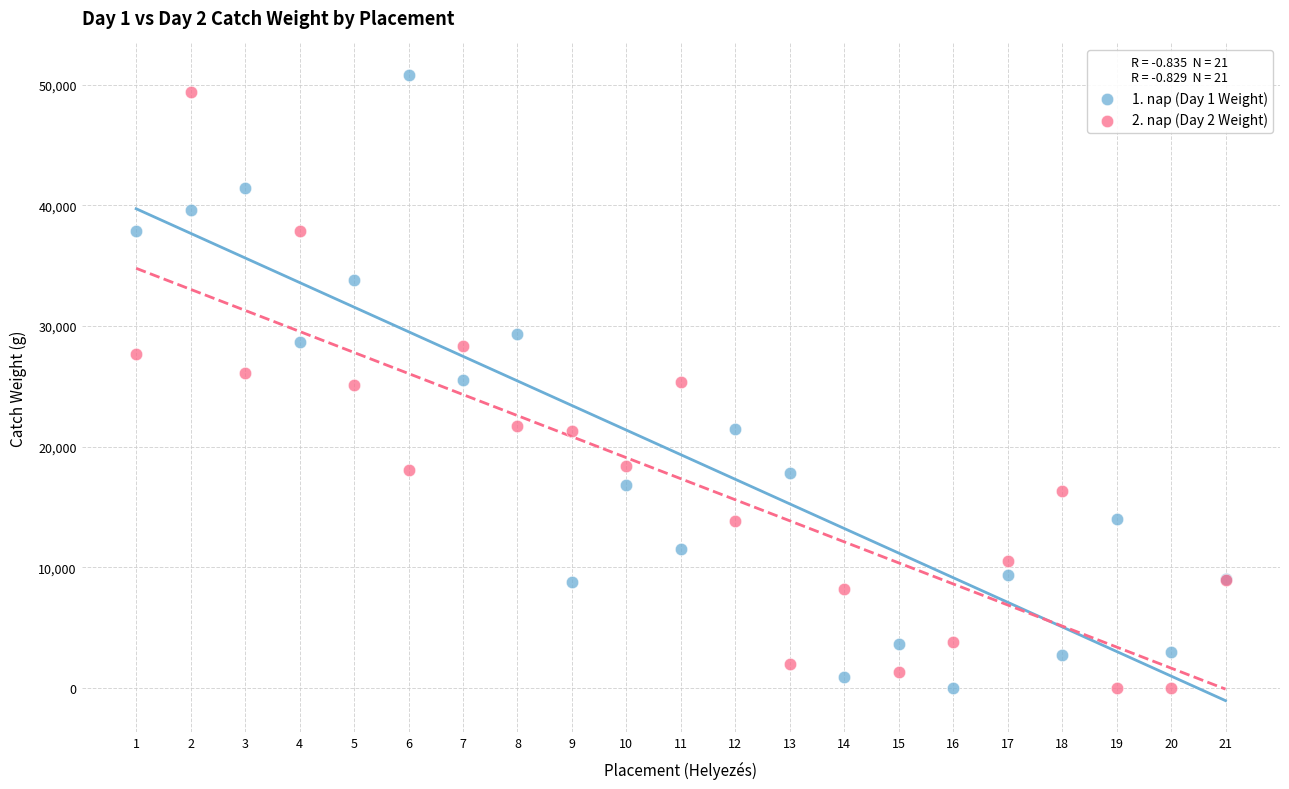

What is the X range (max minus min) for the scatter plot?

20